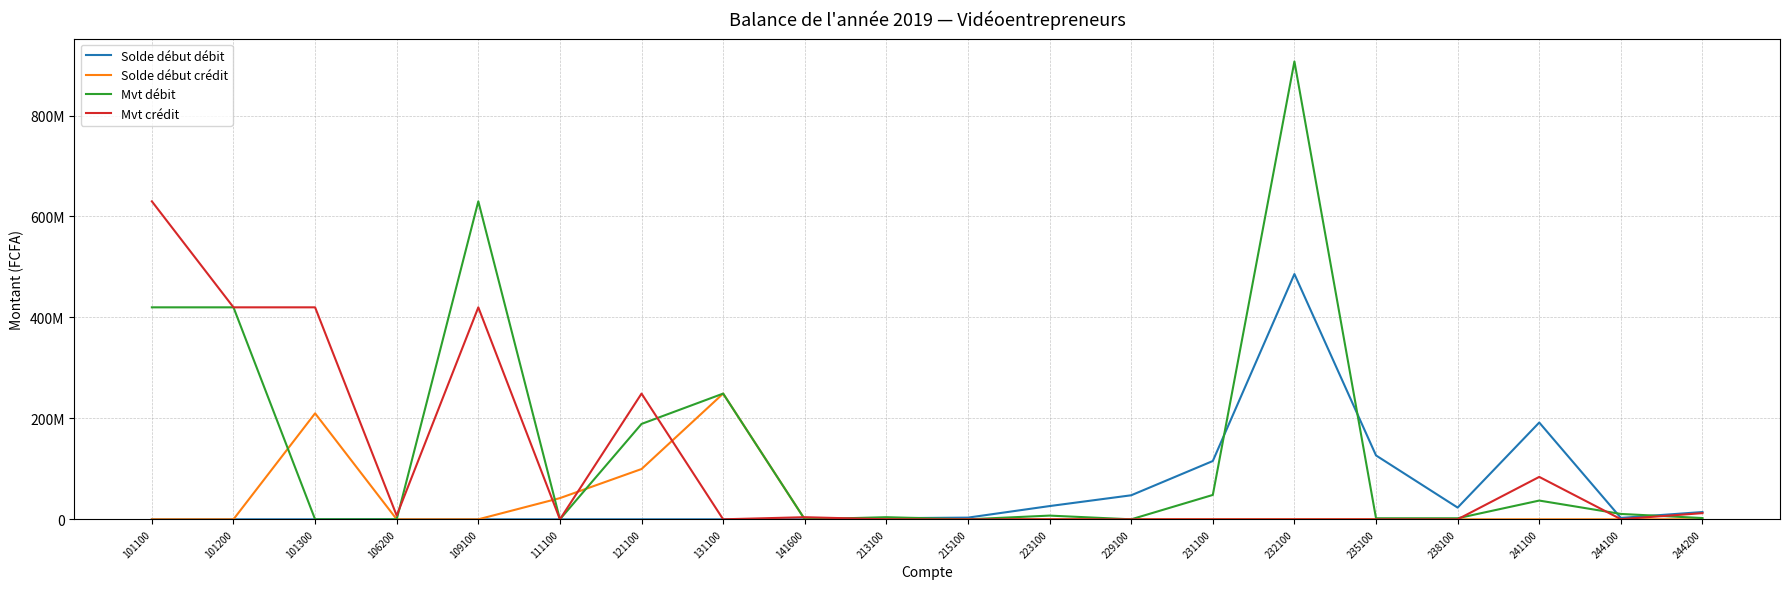

At which category does Mvt crédit reach its first local peak?

109100